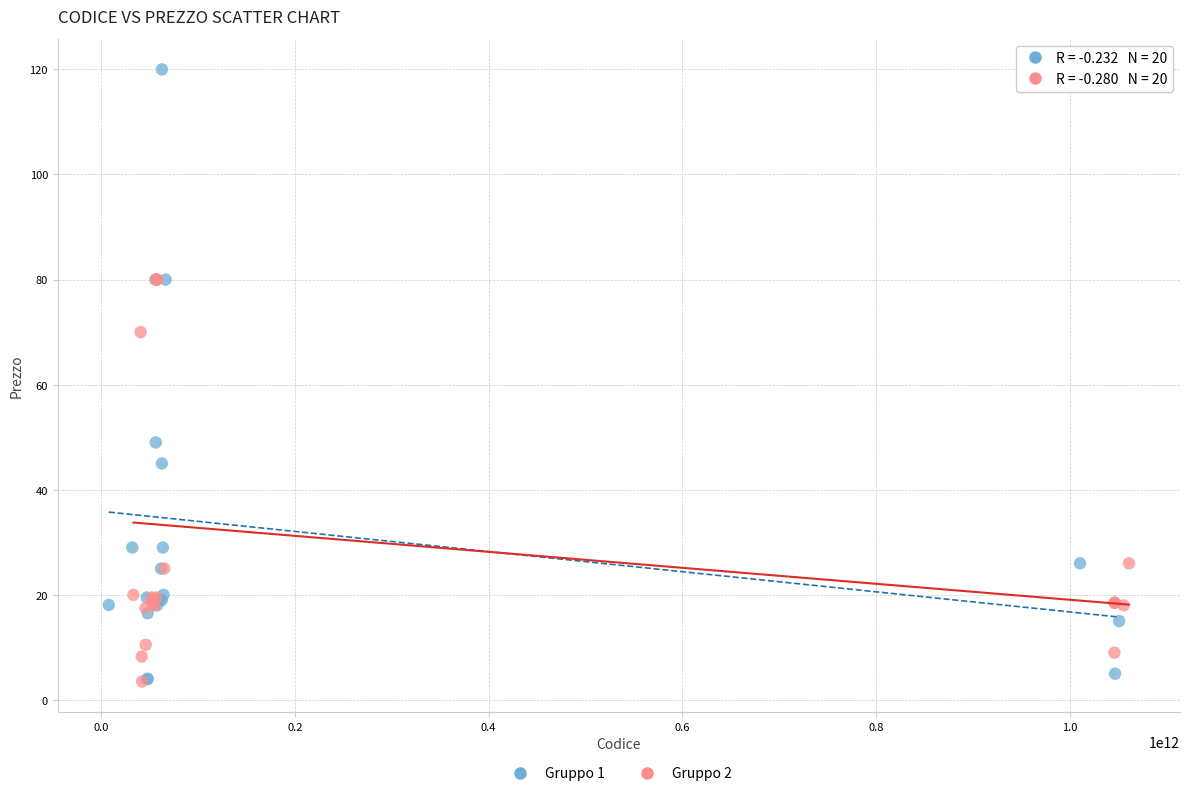

Which series has the widest spread of Y values?

Gruppo 1